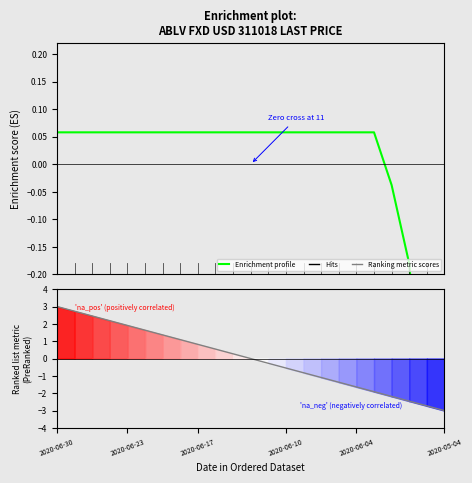

What position from the left is 2020-06-30?

1